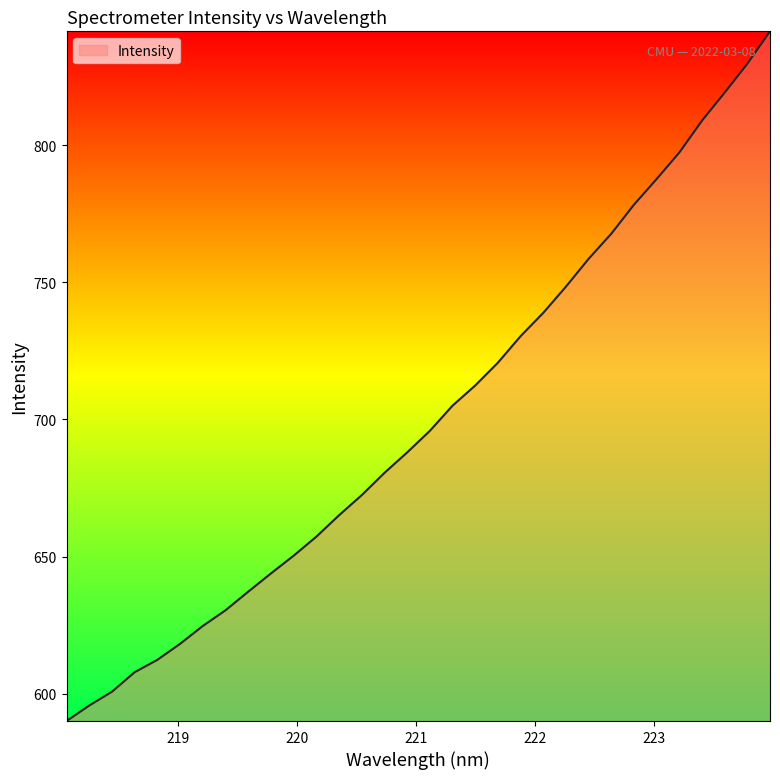

What is the maximum value shown in the chart?

841.6